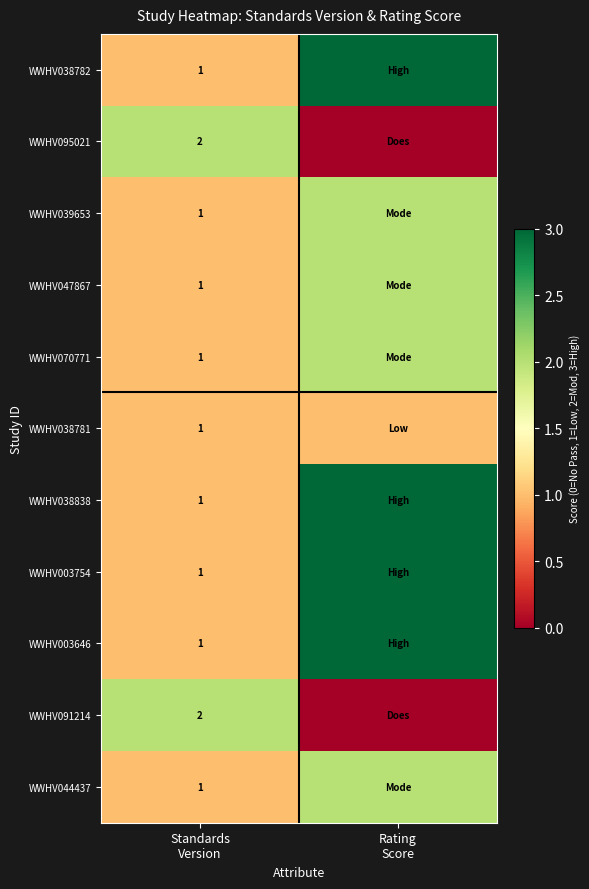

Between Rating
Score and Standards
Version, which is larger?

Rating
Score